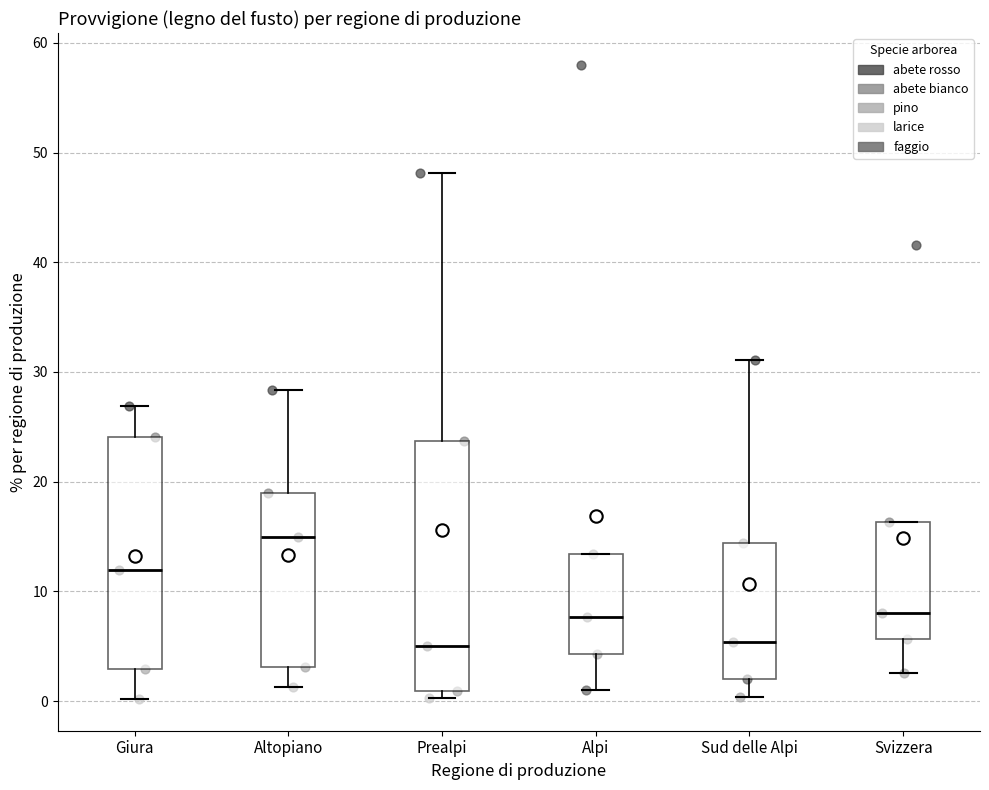

Comparing the boxes themselves (not the whiskers), which one is the tallest?

Prealpi